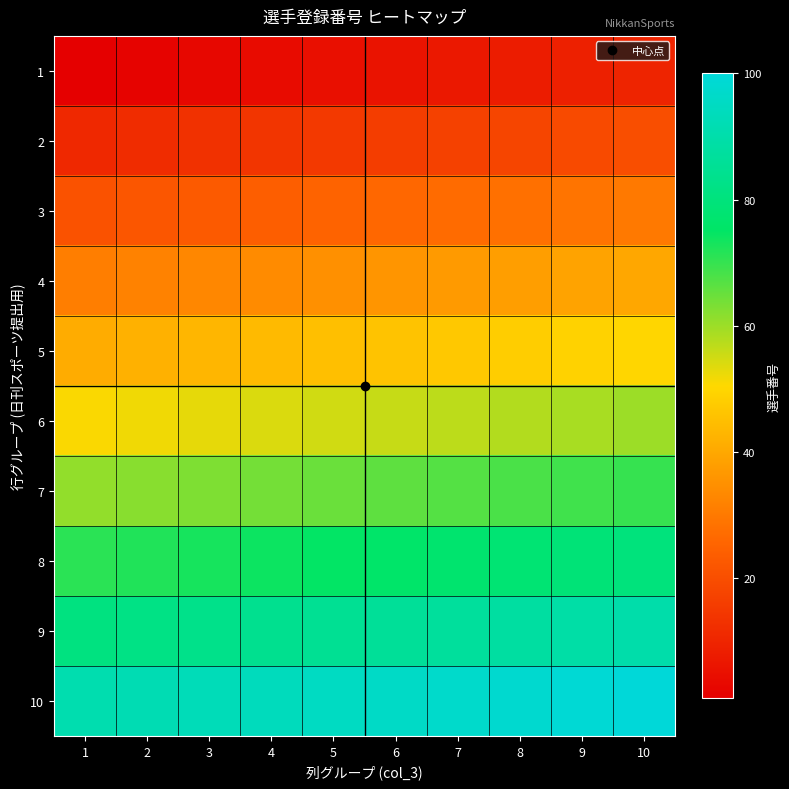

Reading left to right, extract all data points from this chart.

1: 1=1	2=2	3=3	4=4	5=5	6=6	7=7	8=8	9=9	10=10
2: 1=11	2=12	3=13	4=14	5=15	6=16	7=17	8=18	9=19	10=20
3: 1=21	2=22	3=23	4=24	5=25	6=26	7=27	8=28	9=29	10=30
4: 1=31	2=32	3=33	4=34	5=35	6=36	7=37	8=38	9=39	10=40
5: 1=41	2=42	3=43	4=44	5=45	6=46	7=47	8=48	9=49	10=50
6: 1=51	2=52	3=53	4=54	5=55	6=56	7=57	8=58	9=59	10=60
7: 1=61	2=62	3=63	4=64	5=65	6=66	7=67	8=68	9=69	10=70
8: 1=71	2=72	3=73	4=74	5=75	6=76	7=77	8=78	9=79	10=80
9: 1=81	2=82	3=83	4=84	5=85	6=86	7=87	8=88	9=89	10=90
10: 1=91	2=92	3=93	4=94	5=95	6=96	7=97	8=98	9=99	10=100